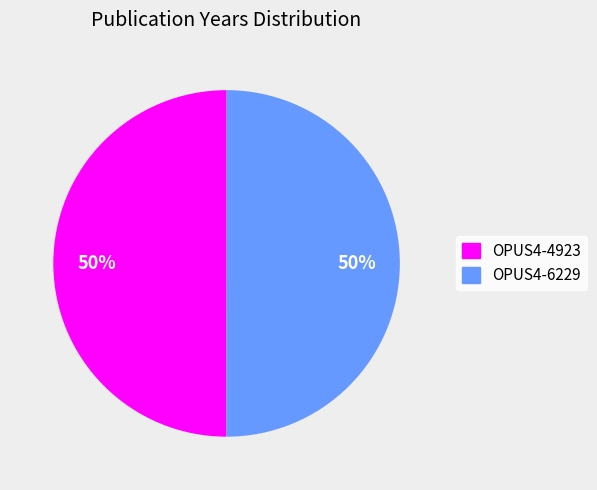

Combined, do OPUS4-4923 and OPUS4-6229 account for over 50%?

Yes